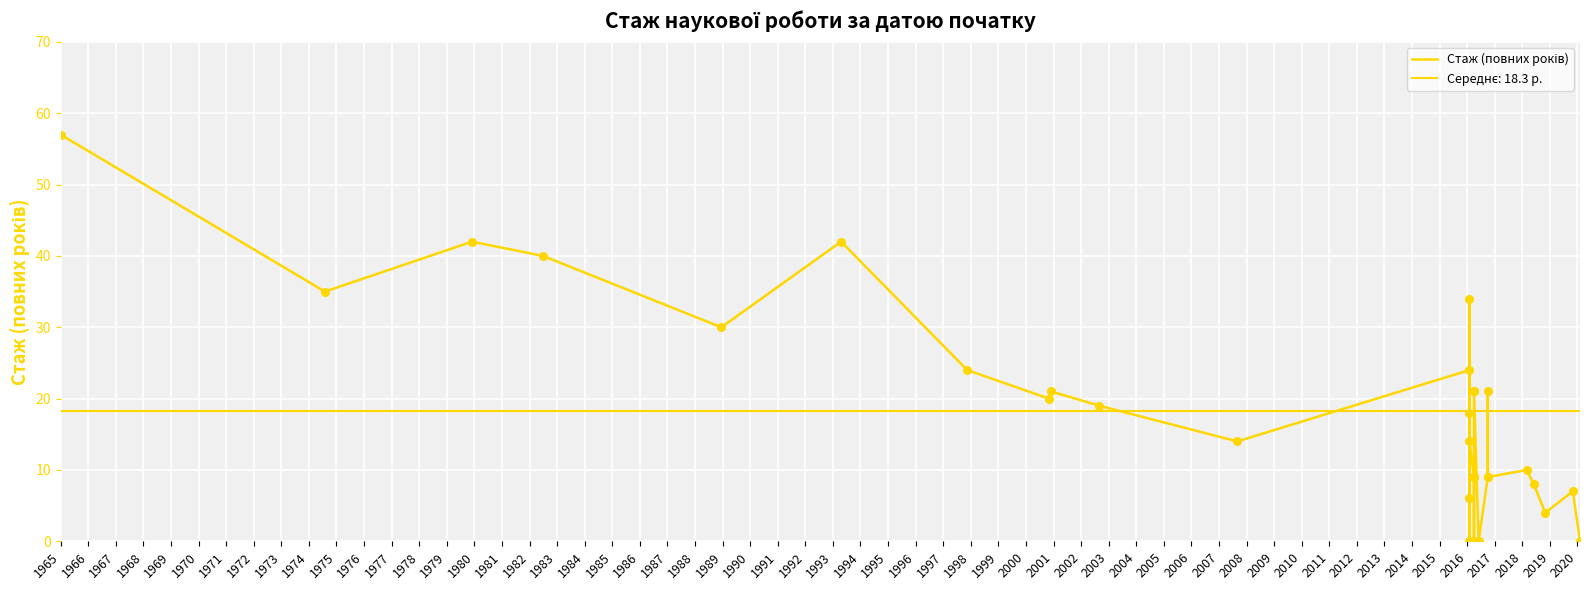

What is the change in value from 1976 to 1990?

-15